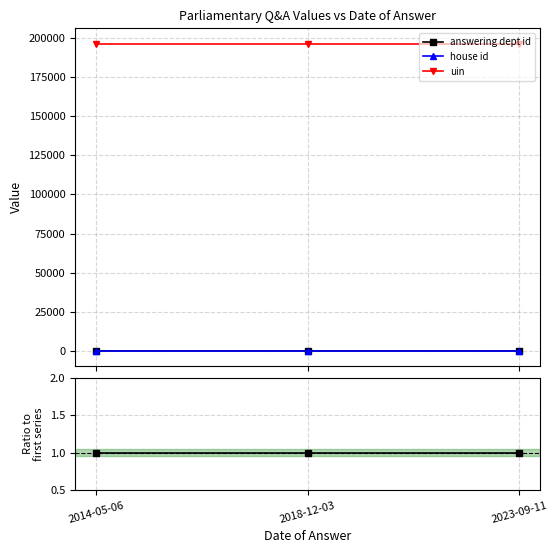

List the series in order of their peak value, lowest first.

house id, answering dept id, uin